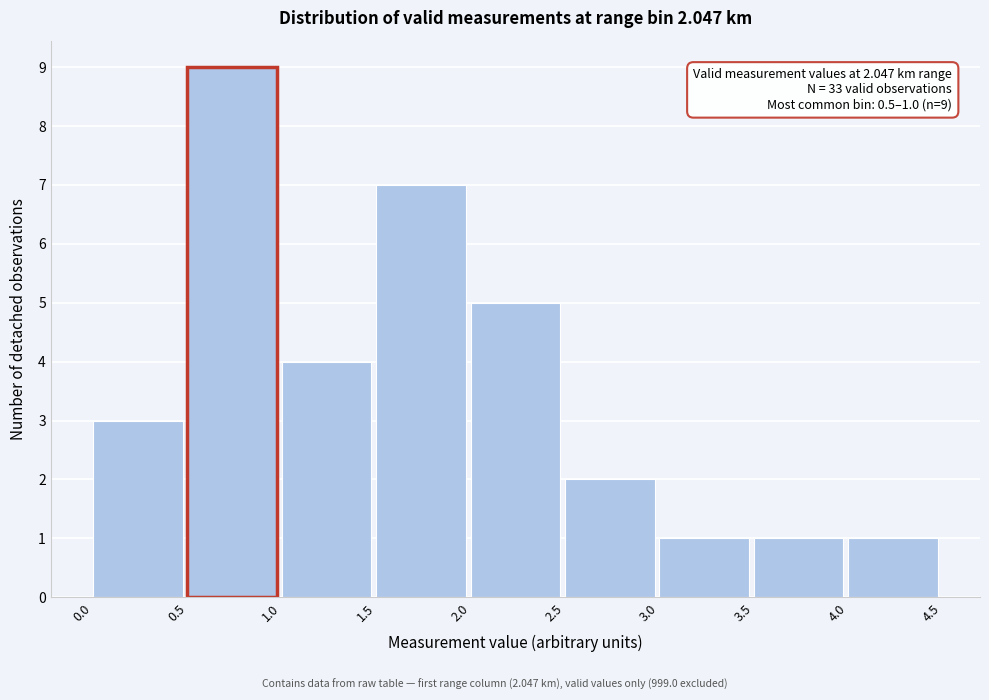

Which range on the x-axis has the tallest bar?

0.5 to 1.0